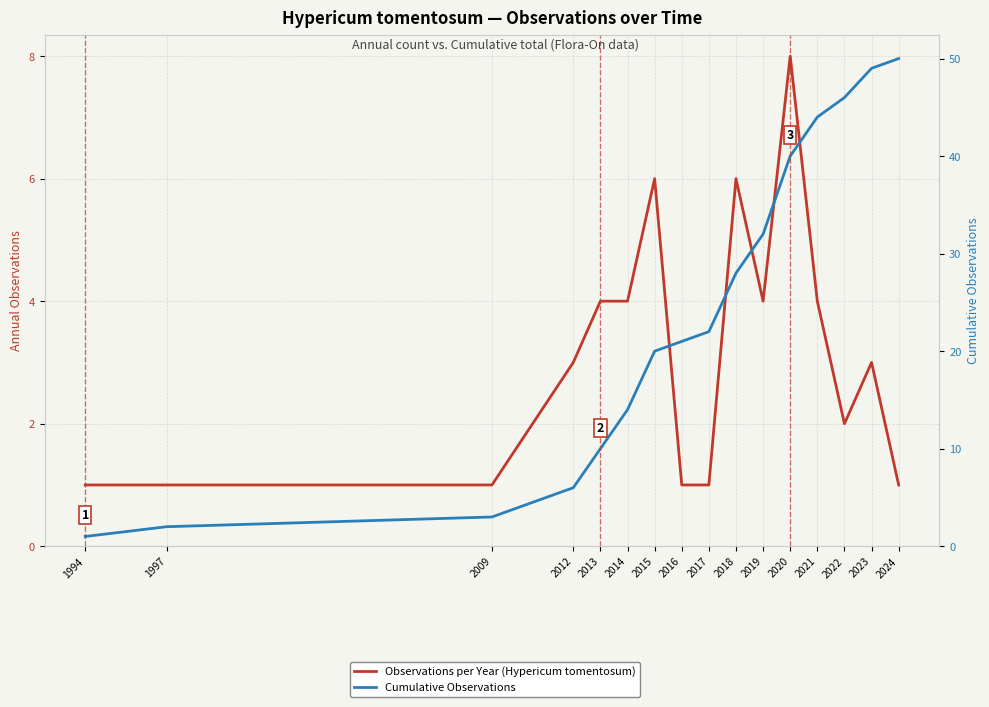

What is the sum of the Observations per Year (Hypericum tomentosum) values at 2009 and 2019?

5